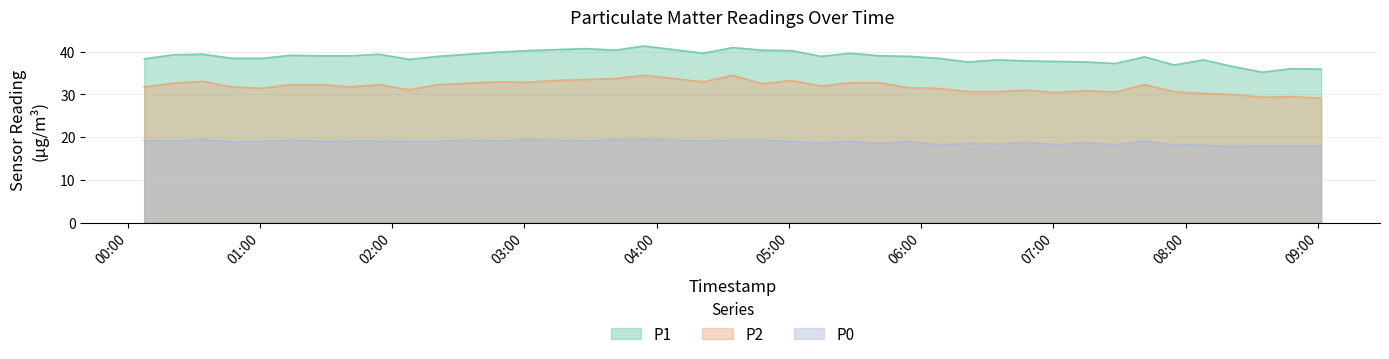

True or false: P0 has more than 0 points higher than both neighbors.

True